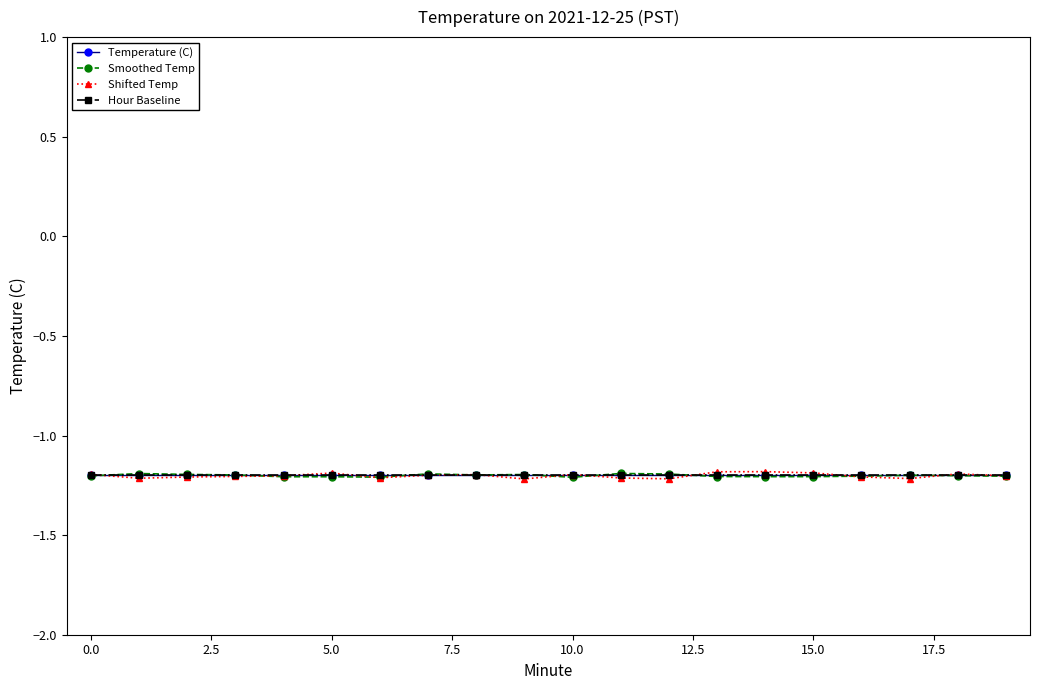

Reading right to left, extract all data points from this chart.

Temperature (C): -1.2	-1.2	-1.2	-1.2	-1.2	-1.2	-1.2	-1.2	-1.2	-1.2	-1.2	-1.2	-1.2	-1.2	-1.2	-1.2	-1.2	-1.2	-1.2	-1.2
Smoothed Temp: -1.2	-1.2	-1.2	-1.2	-1.2	-1.2	-1.2	-1.2	-1.2	-1.2	-1.2	-1.2	-1.2	-1.2	-1.2	-1.2	-1.2	-1.2	-1.2	-1.2
Shifted Temp: -1.2	-1.2	-1.2	-1.2	-1.2	-1.2	-1.2	-1.2	-1.2	-1.2	-1.2	-1.2	-1.2	-1.2	-1.2	-1.2	-1.2	-1.2	-1.2	-1.2
Hour Baseline: -1.2	-1.2	-1.2	-1.2	-1.2	-1.2	-1.2	-1.2	-1.2	-1.2	-1.2	-1.2	-1.2	-1.2	-1.2	-1.2	-1.2	-1.2	-1.2	-1.2